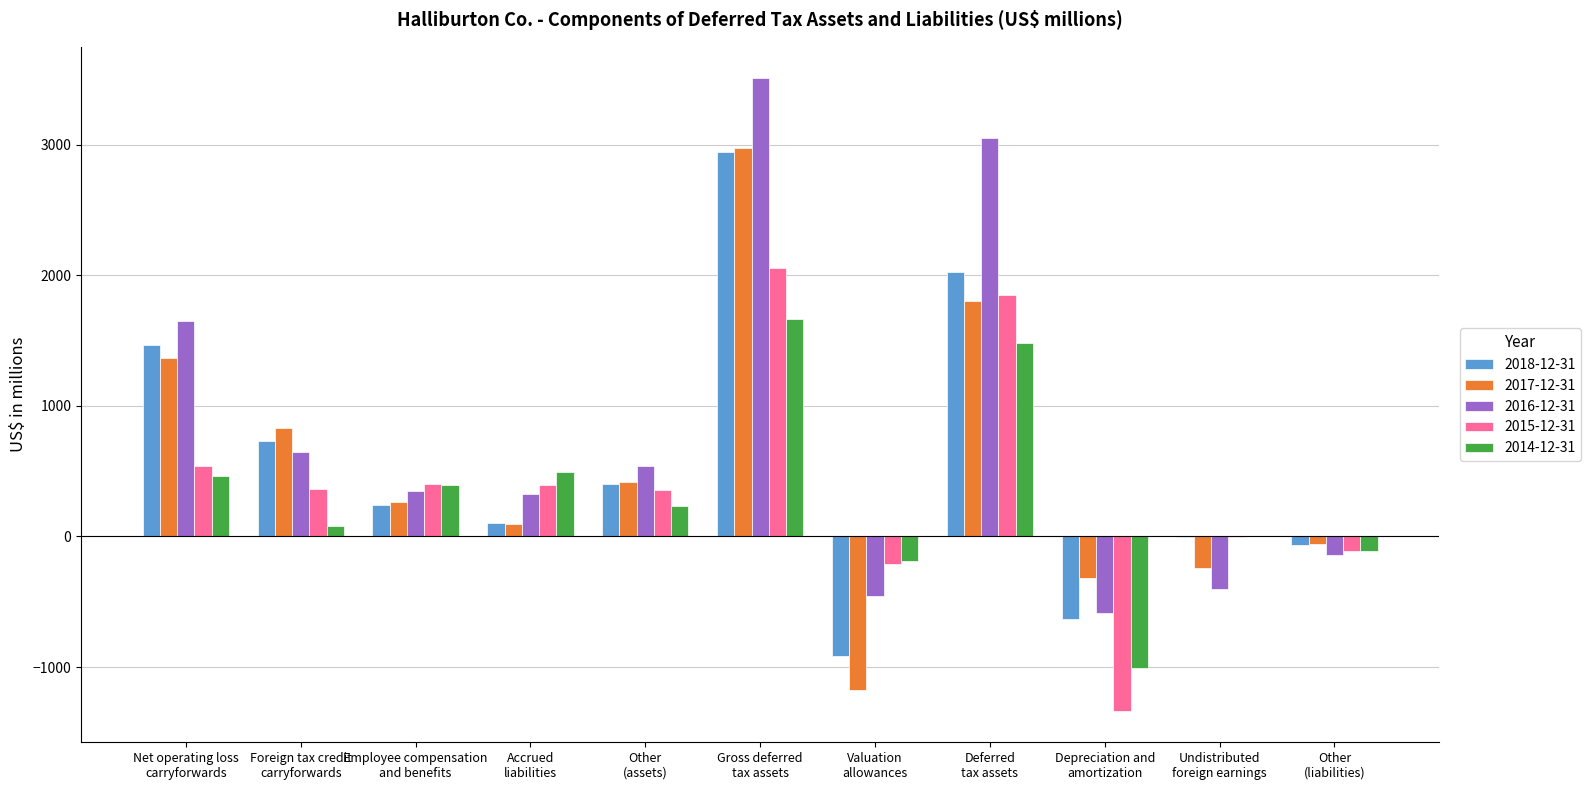

How many values in 2017-12-31 are above zero?

7